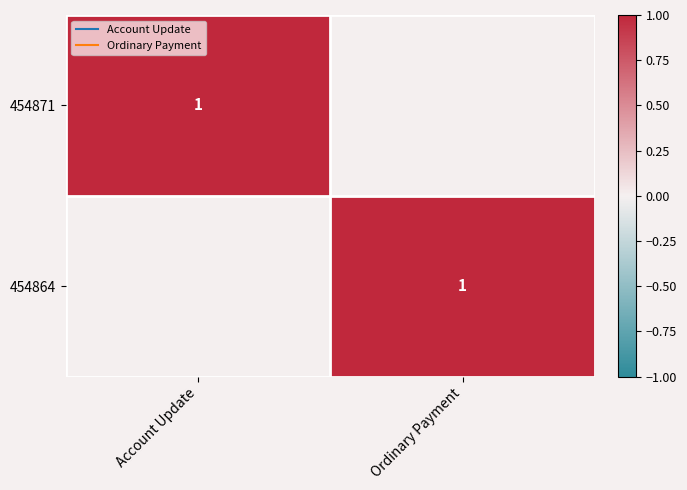

What is the total value across all series at Account Update?

1